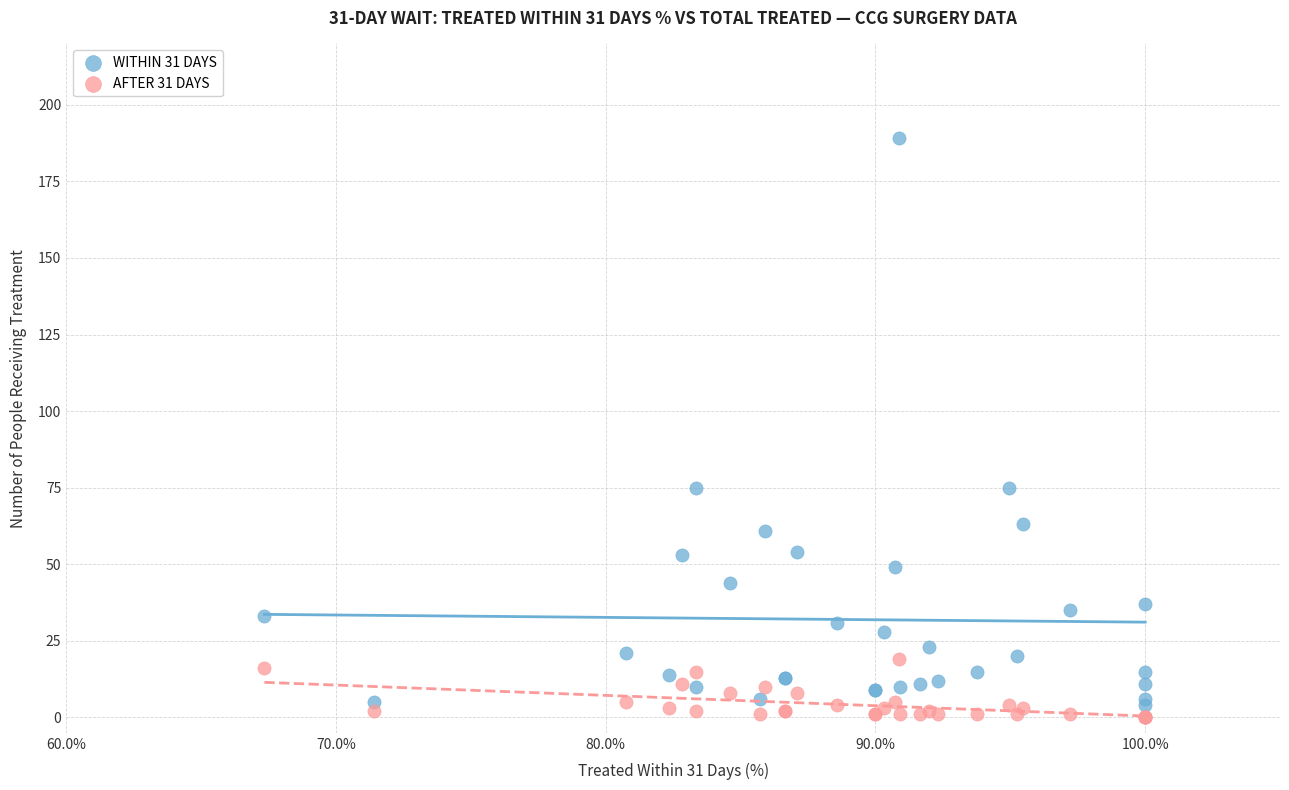

Which series reaches the minimum Y coordinate?

AFTER 31 DAYS